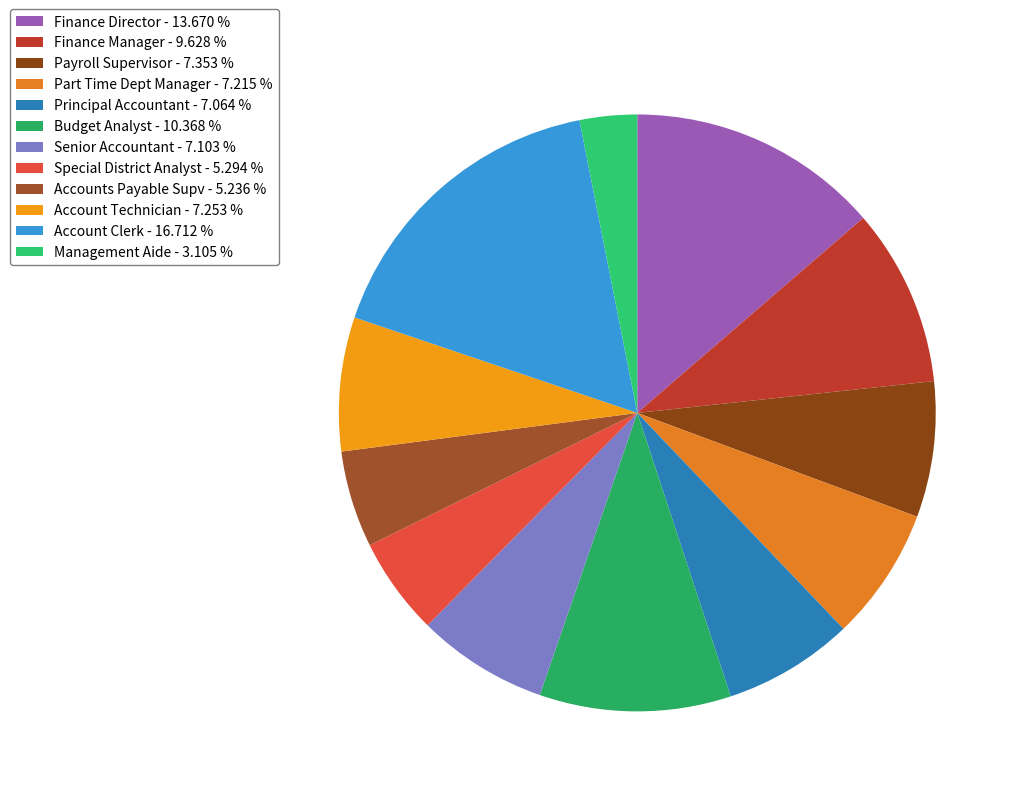

Is there a majority slice in this chart?

No